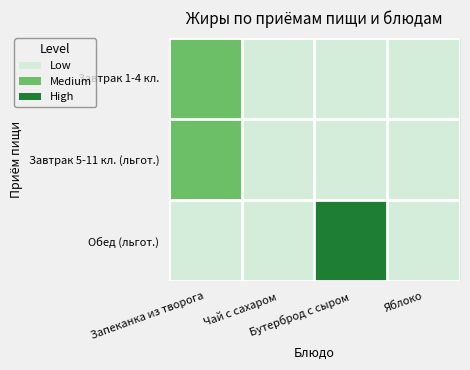

Reading left to right, extract all data points from this chart.

Завтрак 1-4 кл.: Запеканка из творога=1	Чай с сахаром=0	Бутерброд с сыром=0	Яблоко=0
Завтрак 5-11 кл. (льгот.): Запеканка из творога=1	Чай с сахаром=0	Бутерброд с сыром=0	Яблоко=0
Обед (льгот.): Запеканка из творога=0	Чай с сахаром=0	Бутерброд с сыром=2	Яблоко=0